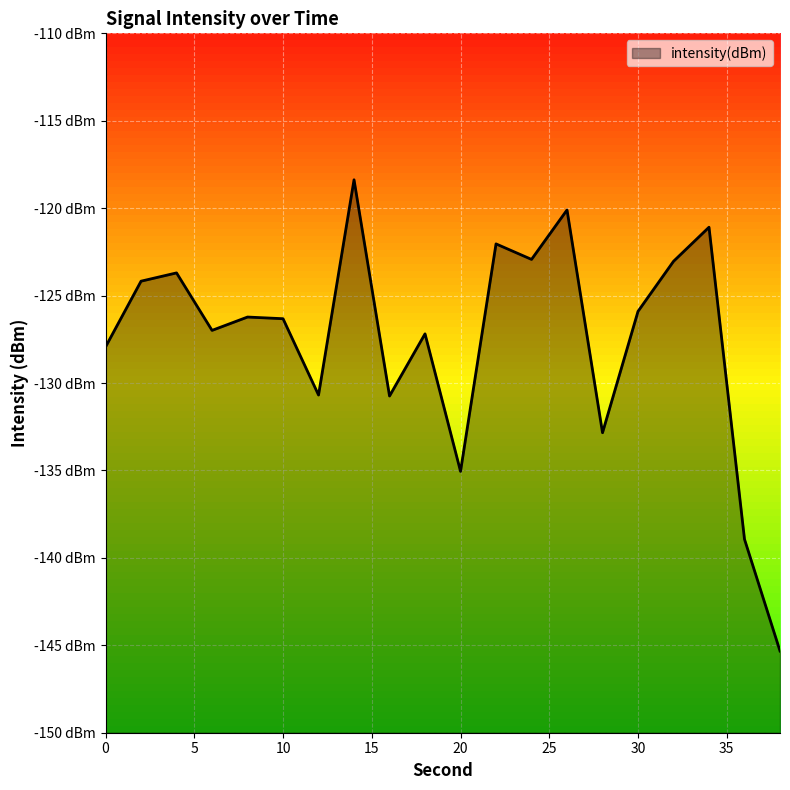

Is it true that the value at 34 is -121.1?

True